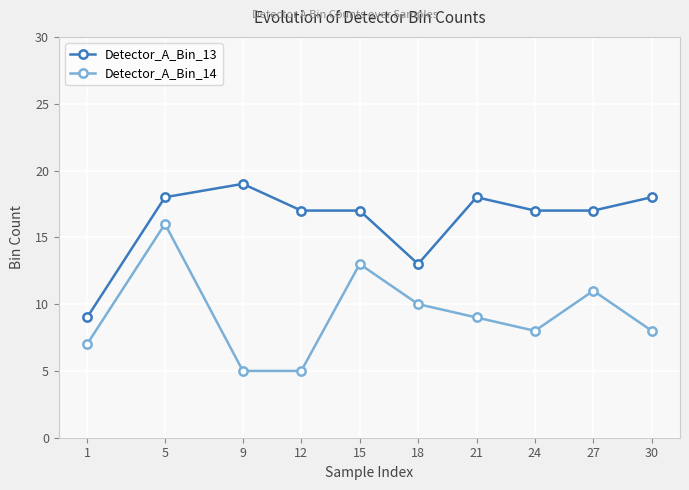

What is the average value of the Detector_A_Bin_13 series?

16